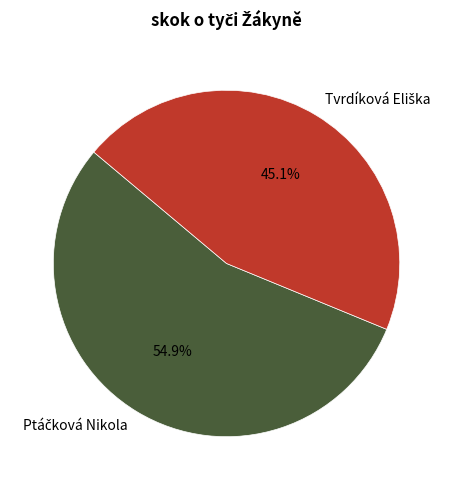

Does any single category account for the majority?

Yes